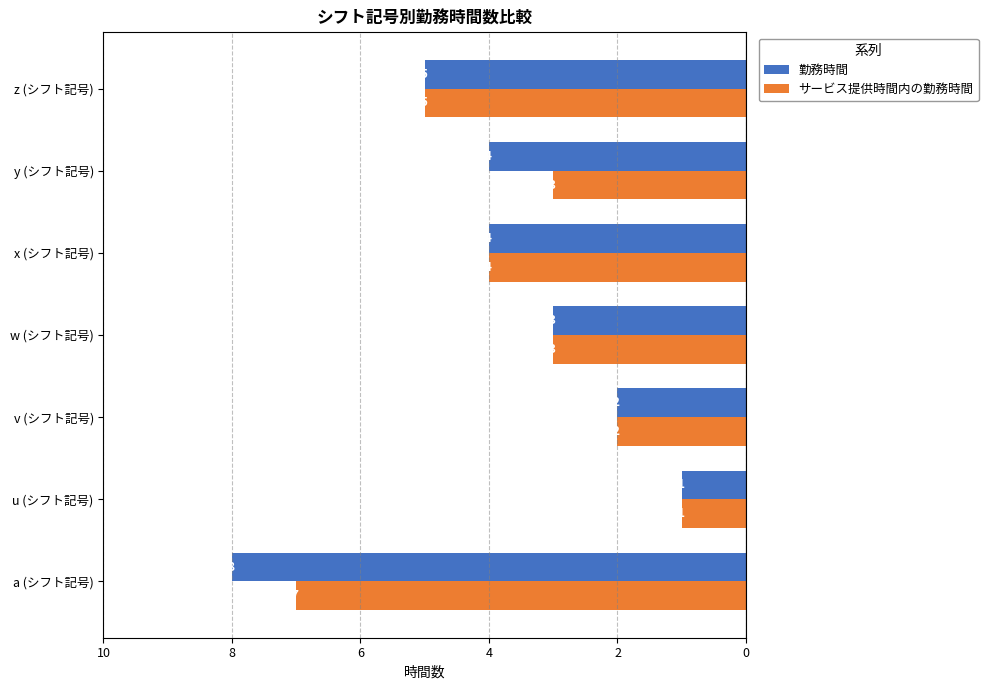

What are all the series names shown in the legend?

勤務時間, サービス提供時間内の勤務時間